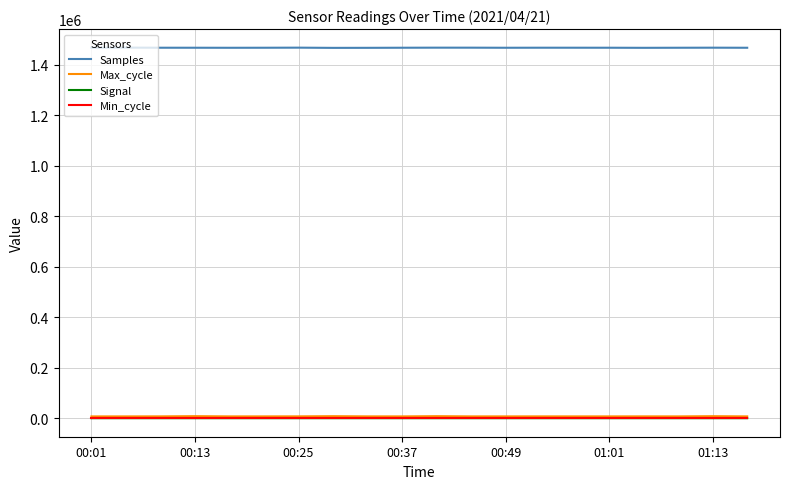

True or false: Samples and Max_cycle cross at least once.

False